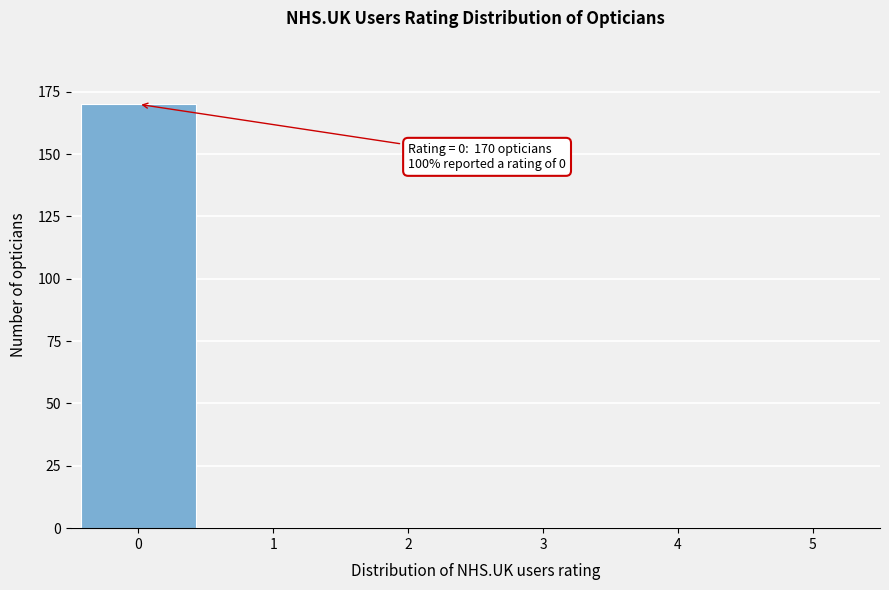

Reading right to left, what are all the values shown in this chart?

5=0	4=0	3=0	2=0	1=0	0=170